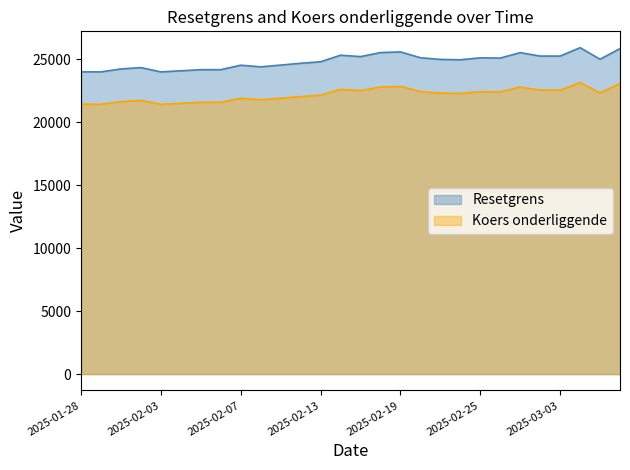

Which series has the largest total across all categories?

Resetgrens